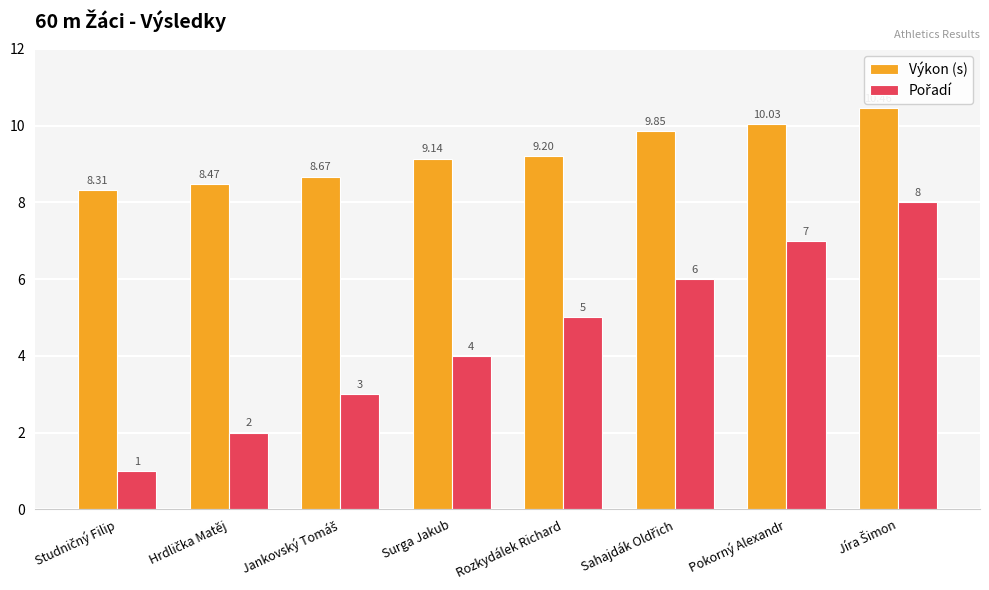

At which label is Výkon (s) closest to 9?

Surga Jakub